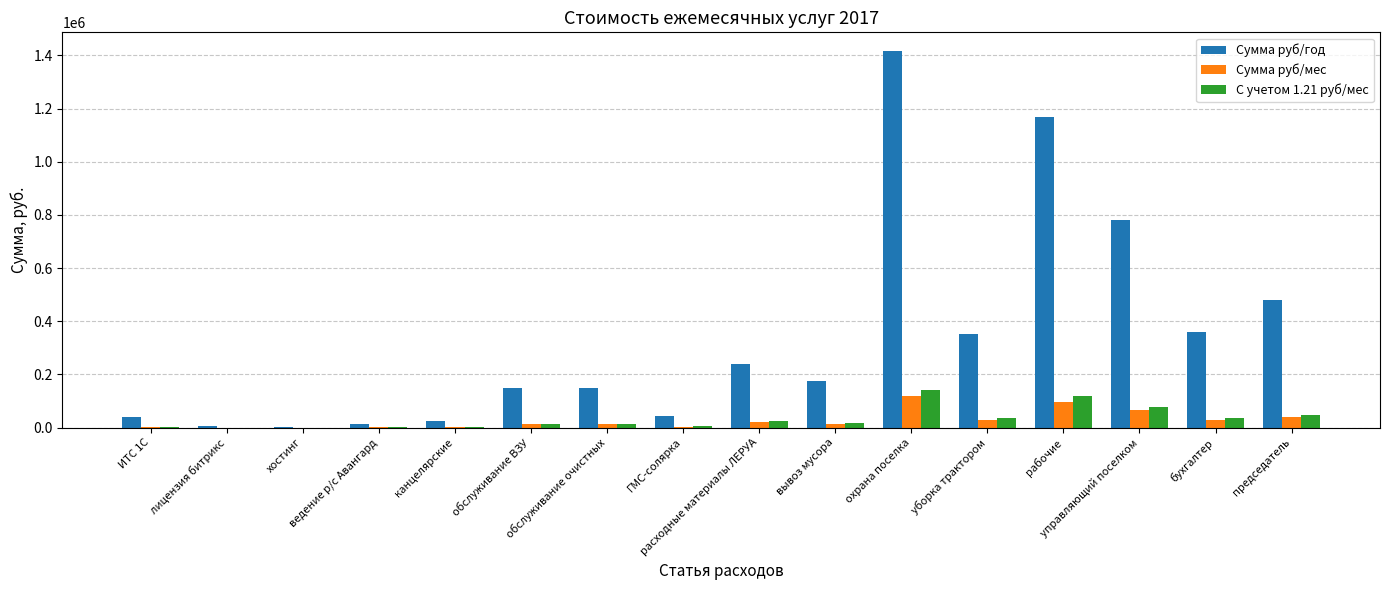

What is the maximum value shown in the chart?

1416000.0